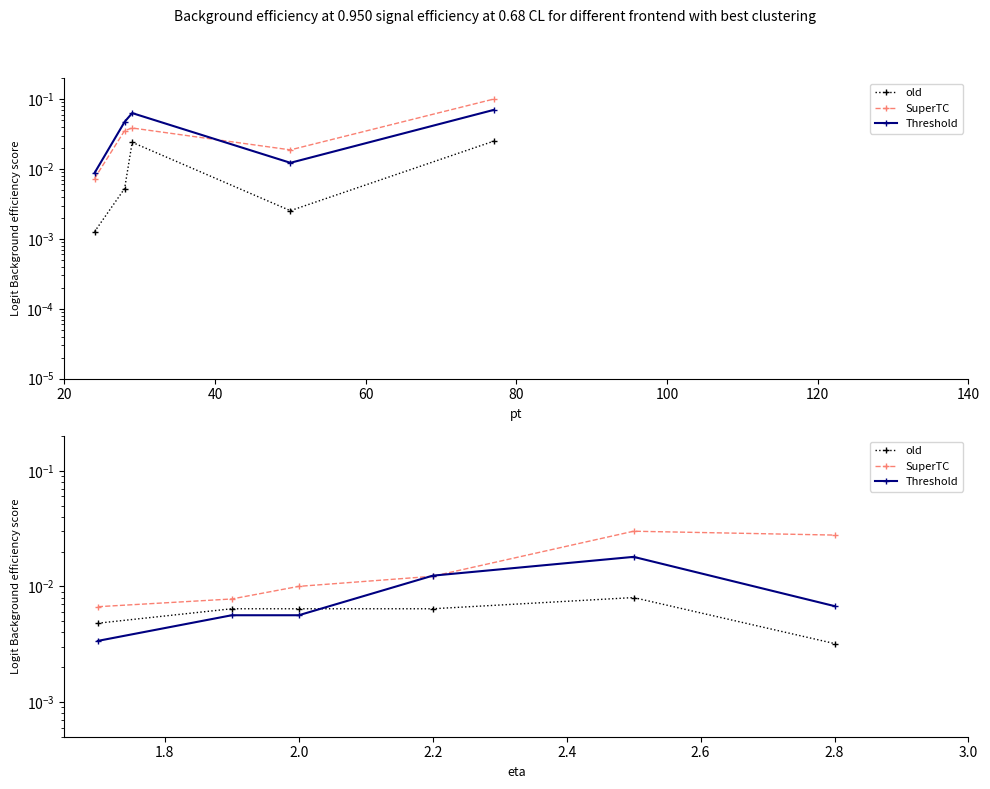

Which series has the widest spread of values?

SuperTC